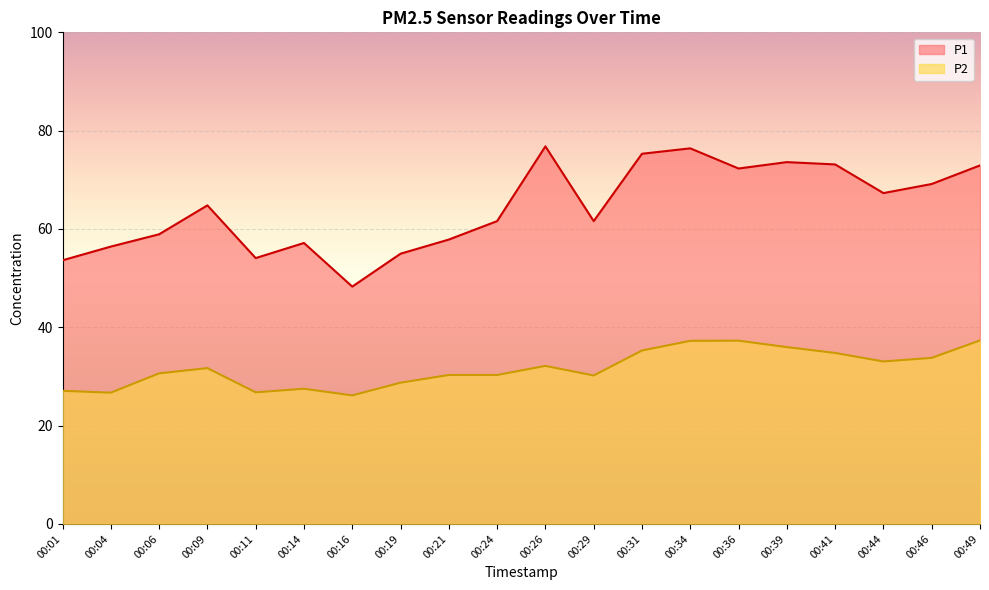

What is the average value of the P2 series?

31.6